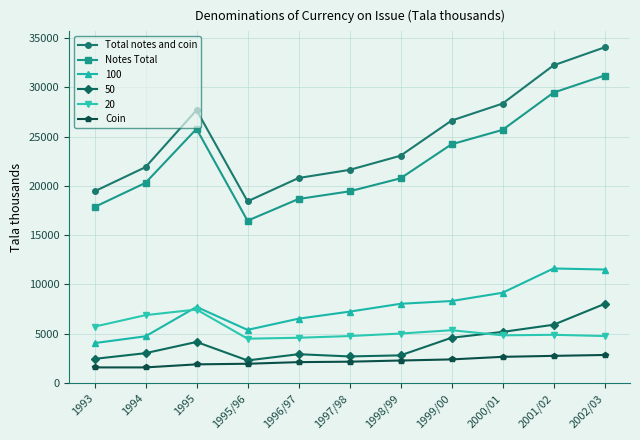

What are all the series names shown in the legend?

Total notes and coin, Notes Total, 100, 50, 20, Coin